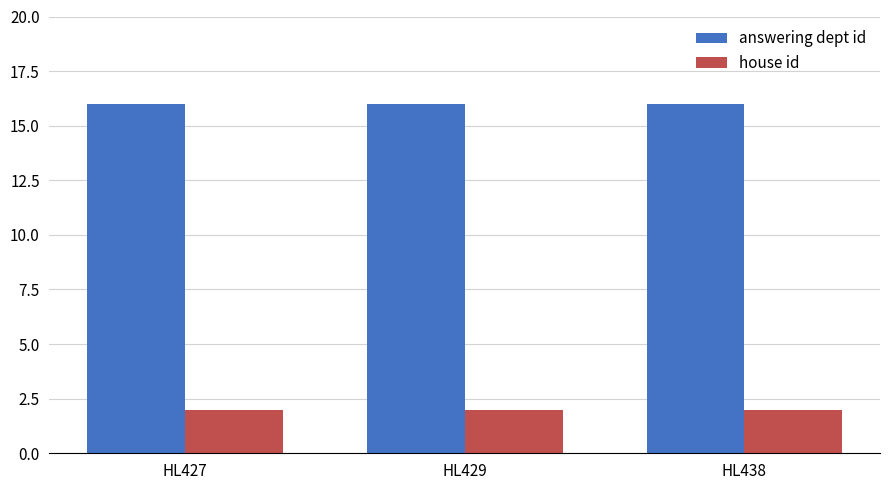

What is the total value across all series at HL427?

18